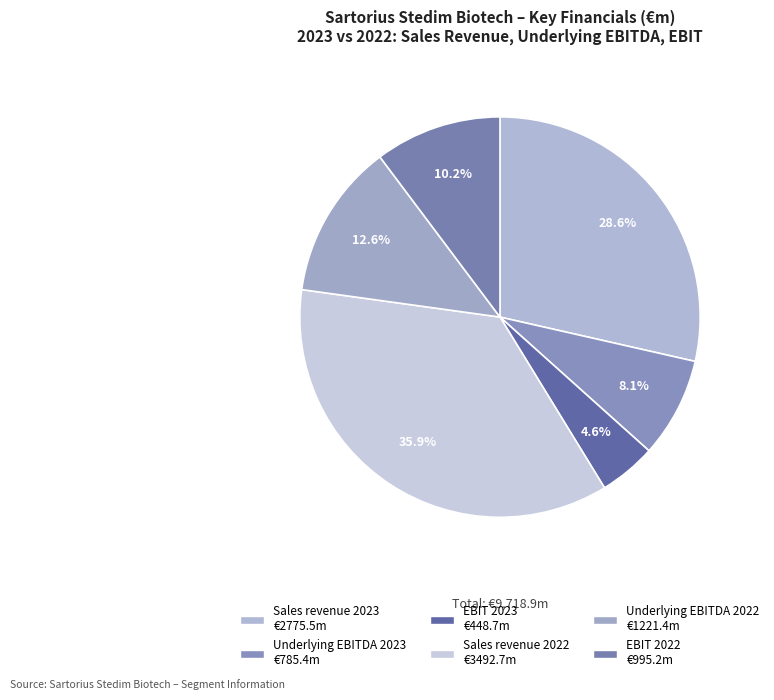

How many slices are in this pie chart?

6